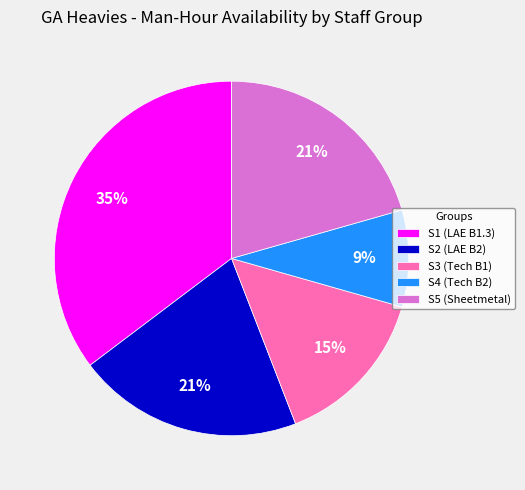

Which slice is the largest?

S1 (LAE B1.3)